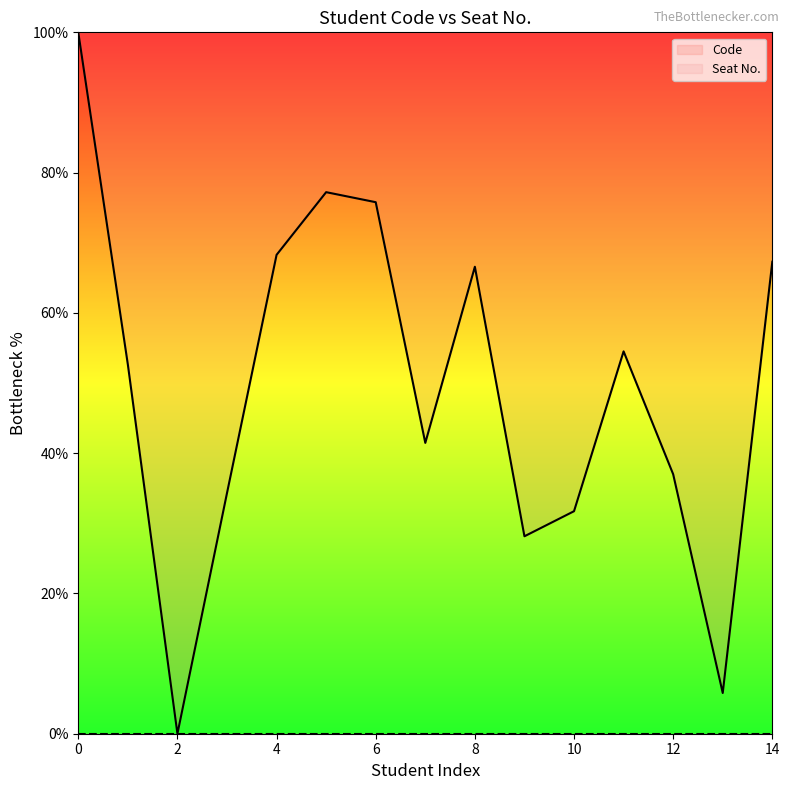

At how many categories does at least one series exceed 98?

1